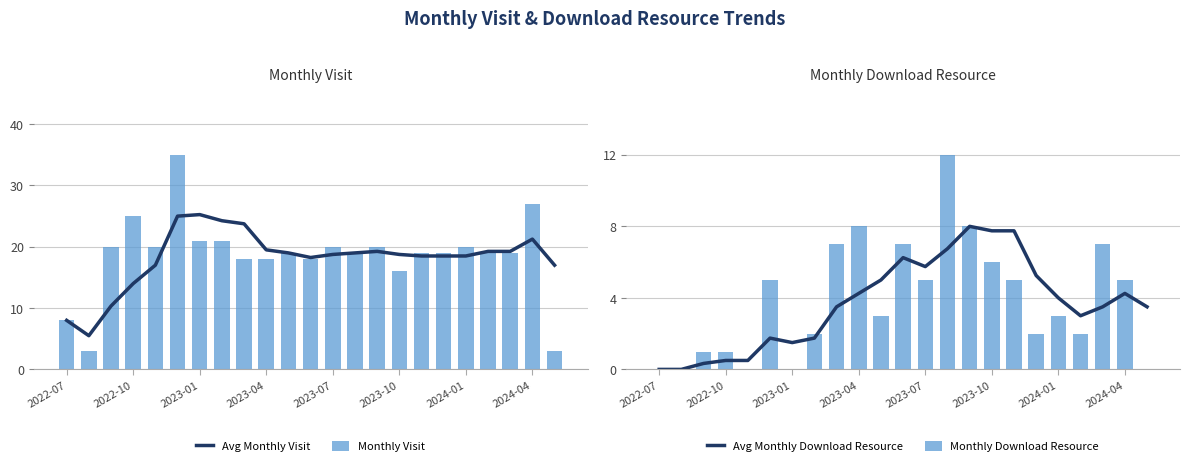

Does the chart contain any negative values?

No